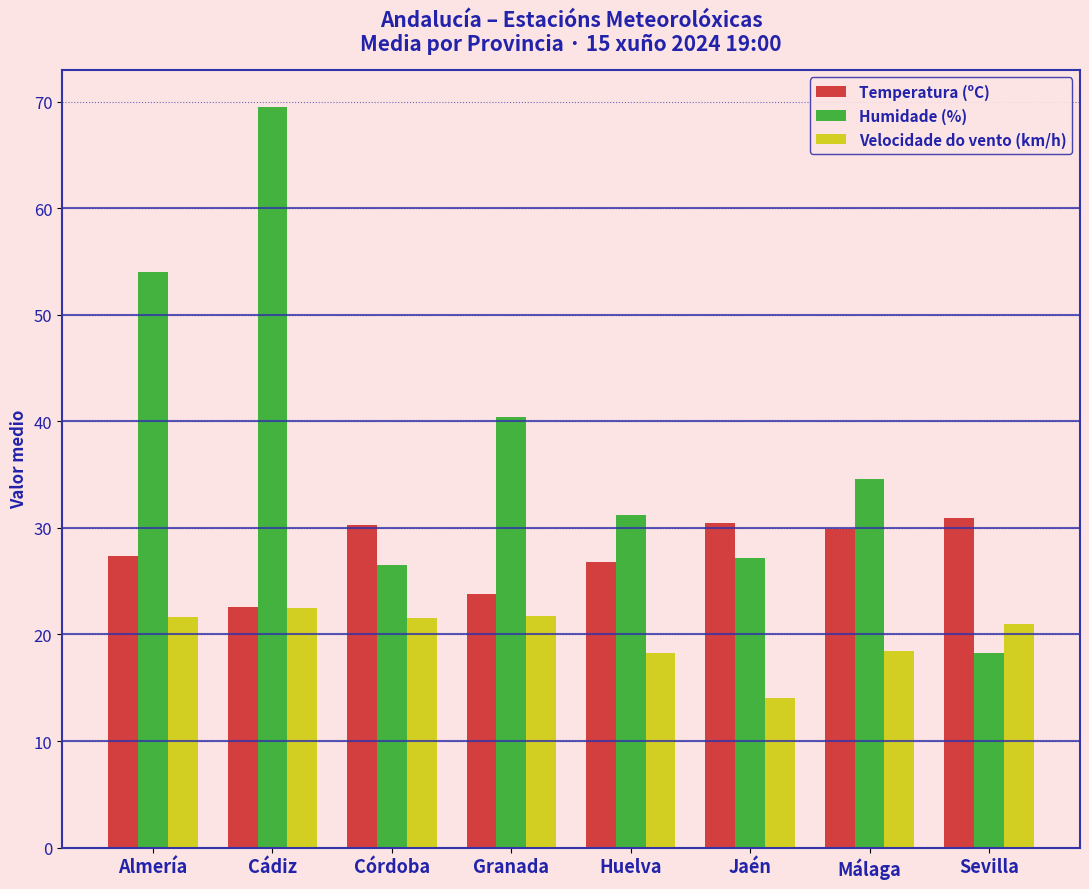

Which series changed the most between Córdoba and Málaga?

Humidade (%)